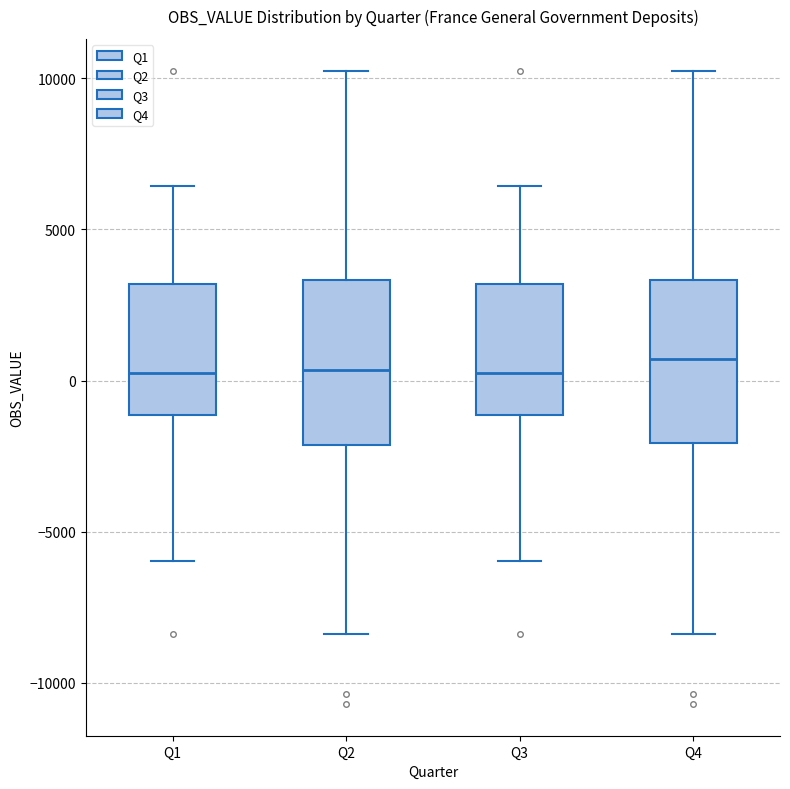

Where is the lower edge of the box for Q2 on the y-axis? The values are not printed on the chart, so give them approximately, as read against the axis.

-2000